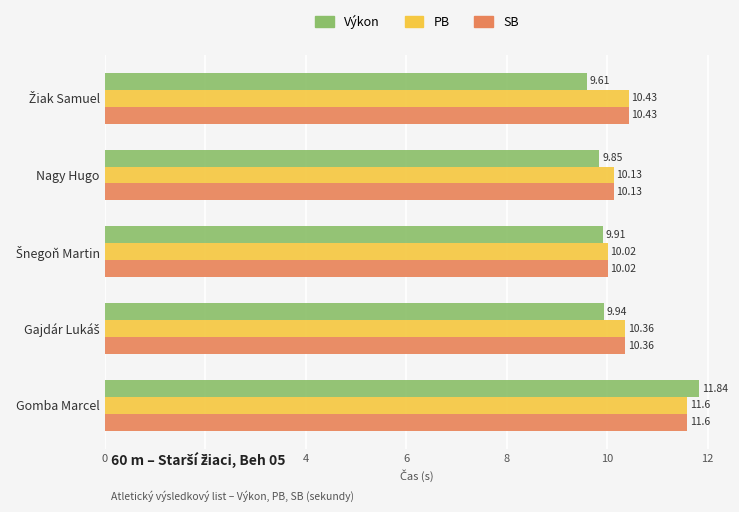

At which category does the chart reach its peak across all series?

Gomba Marcel